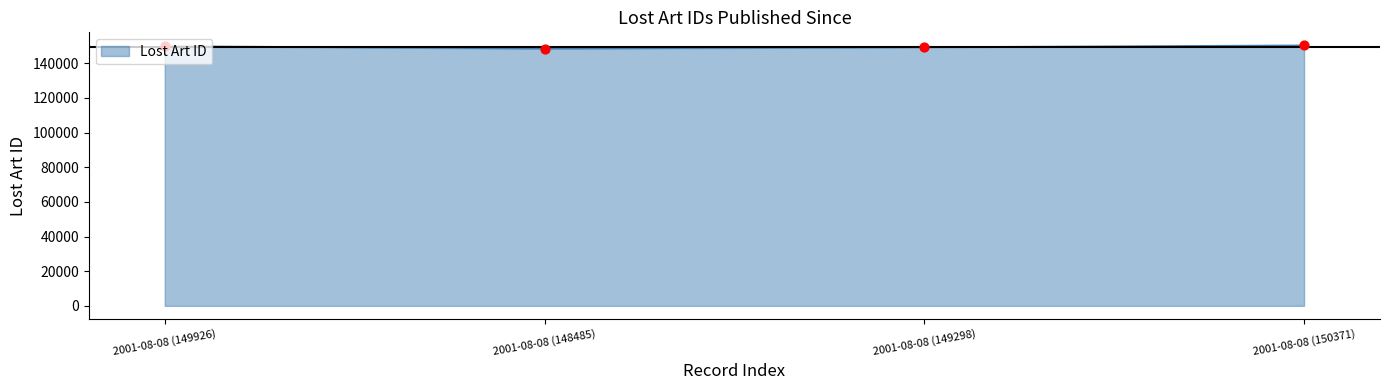

What is the ratio of the value at 2001-08-08 (149926) to the value at 2001-08-08 (149298)?

1.0